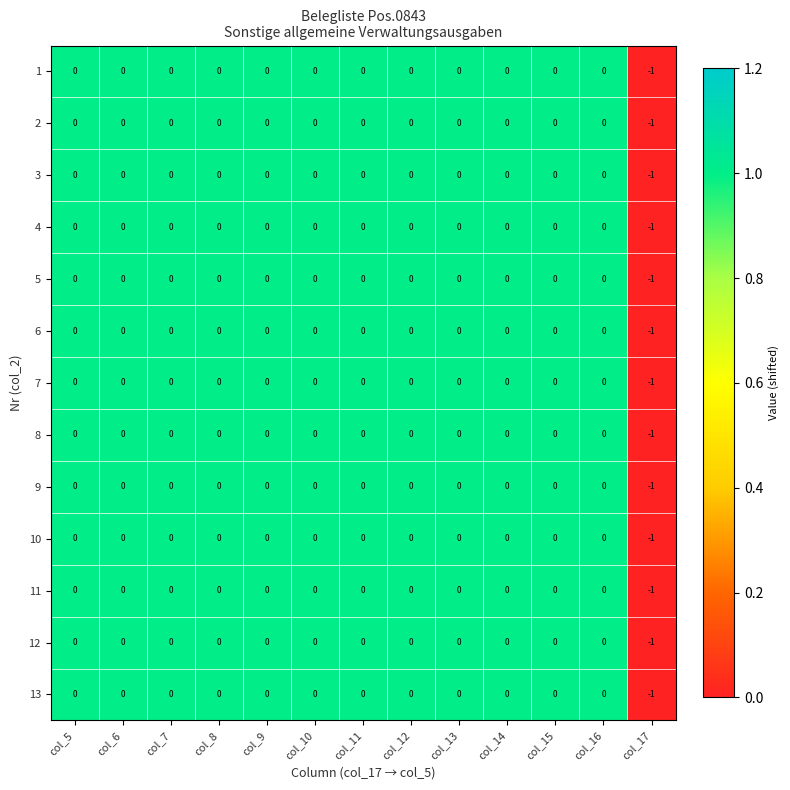

How many 2 values are between 0 and 1?

12